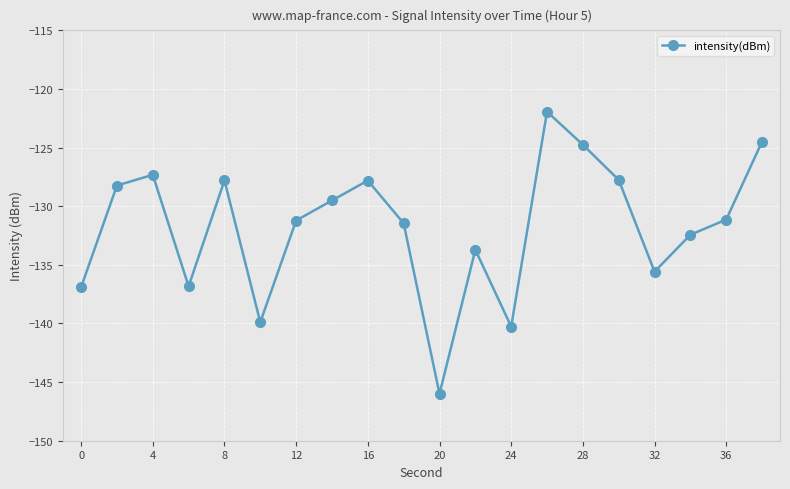

True or false: there are more than 2 points higher than both neighbors.

True